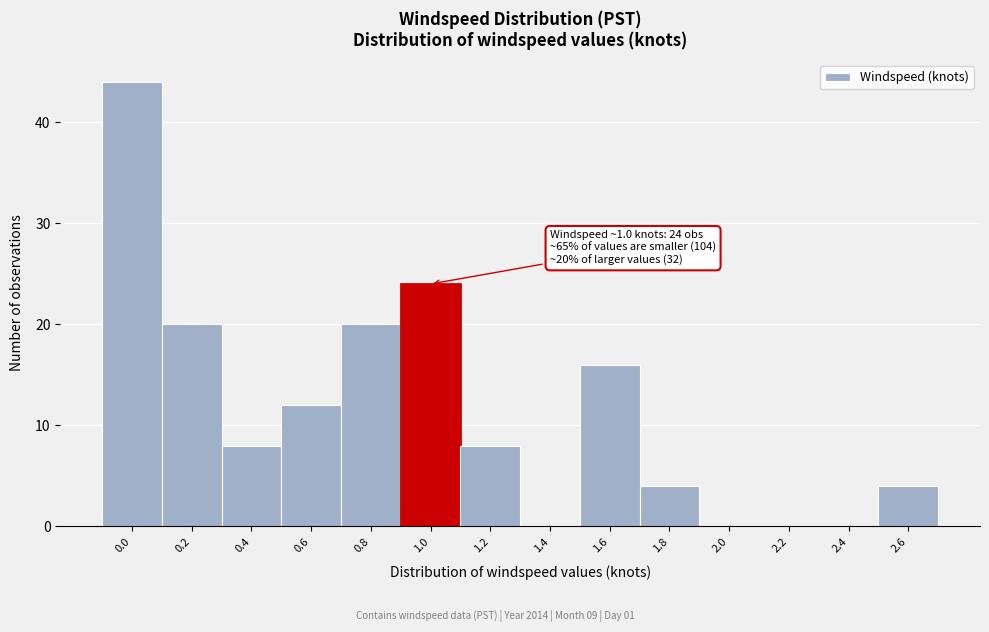

Reading left to right, extract all data points from this chart.

0.0=44	0.2=20	0.4=8	0.6=12	0.8=20	1.0=24	1.2=8	1.4=0	1.6=16	1.8=4	2.0=0	2.2=0	2.4=0	2.6=4